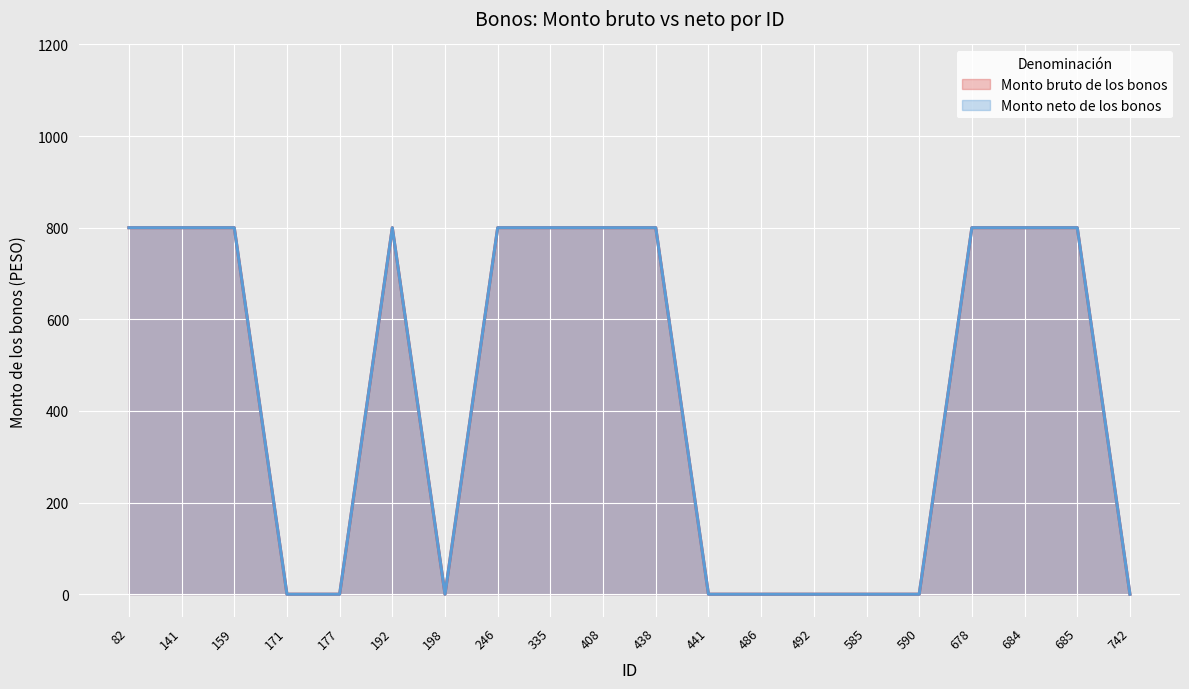

Count the number of categories in the chart.

20